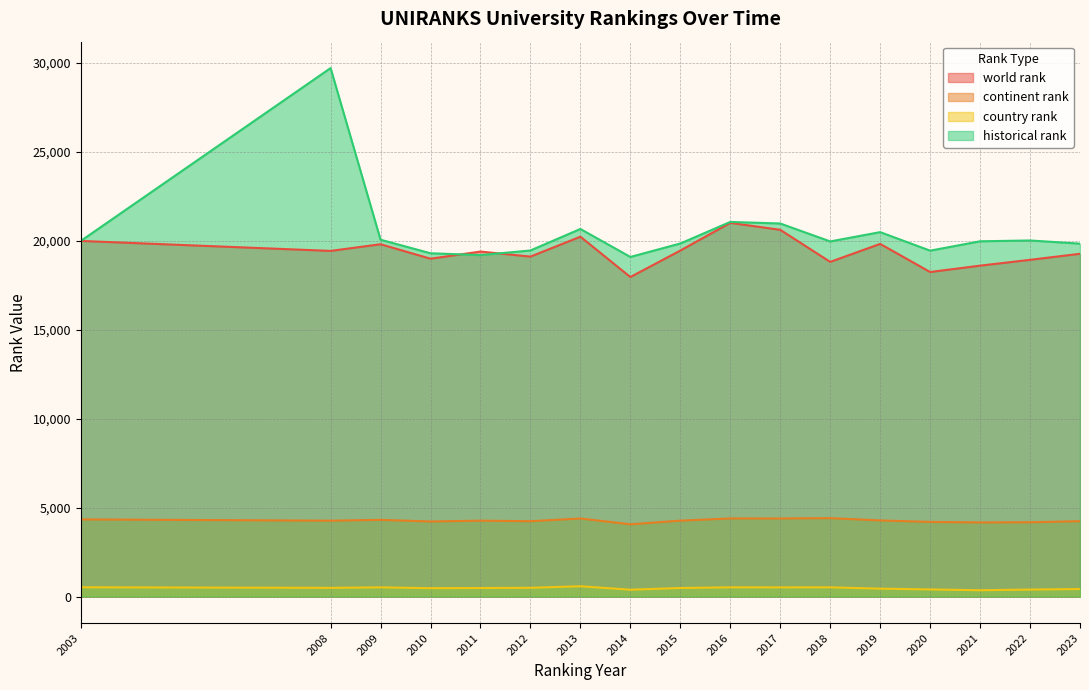

In country rank, how many points are higher than both neighbors (excluding endpoints)?

4